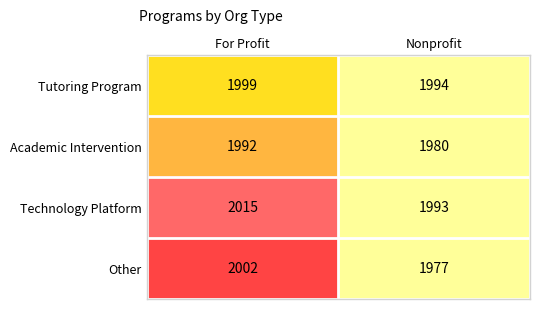

Reading right to left, list all the values displayed in this chart.

Tutoring Program: Nonprofit=1994	For Profit=1999
Academic Intervention: Nonprofit=1980	For Profit=1992
Technology Platform: Nonprofit=1993	For Profit=2015
Other: Nonprofit=1977	For Profit=2002